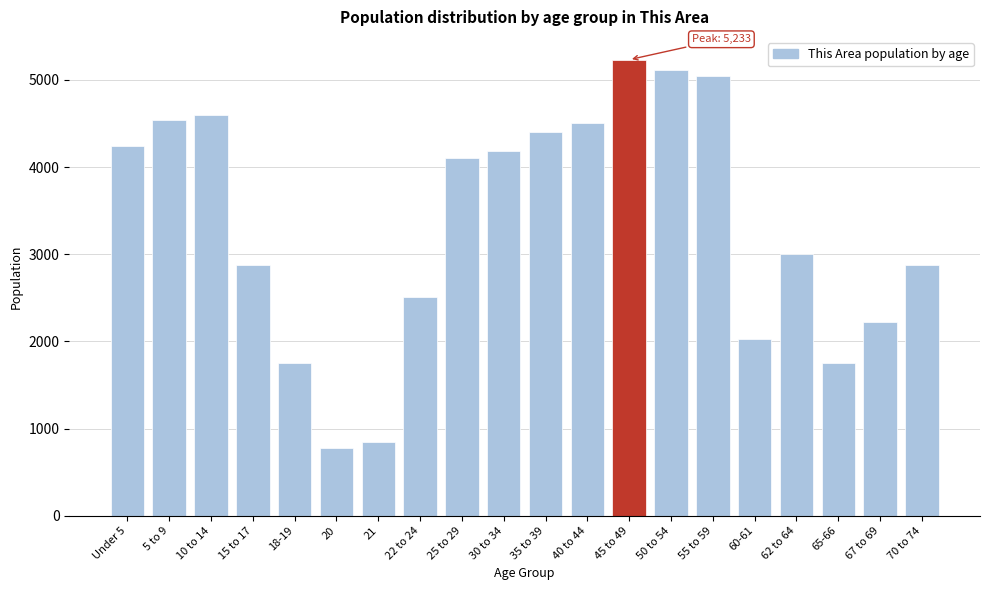

Is it true that the value at Under 5 is 2189?

False